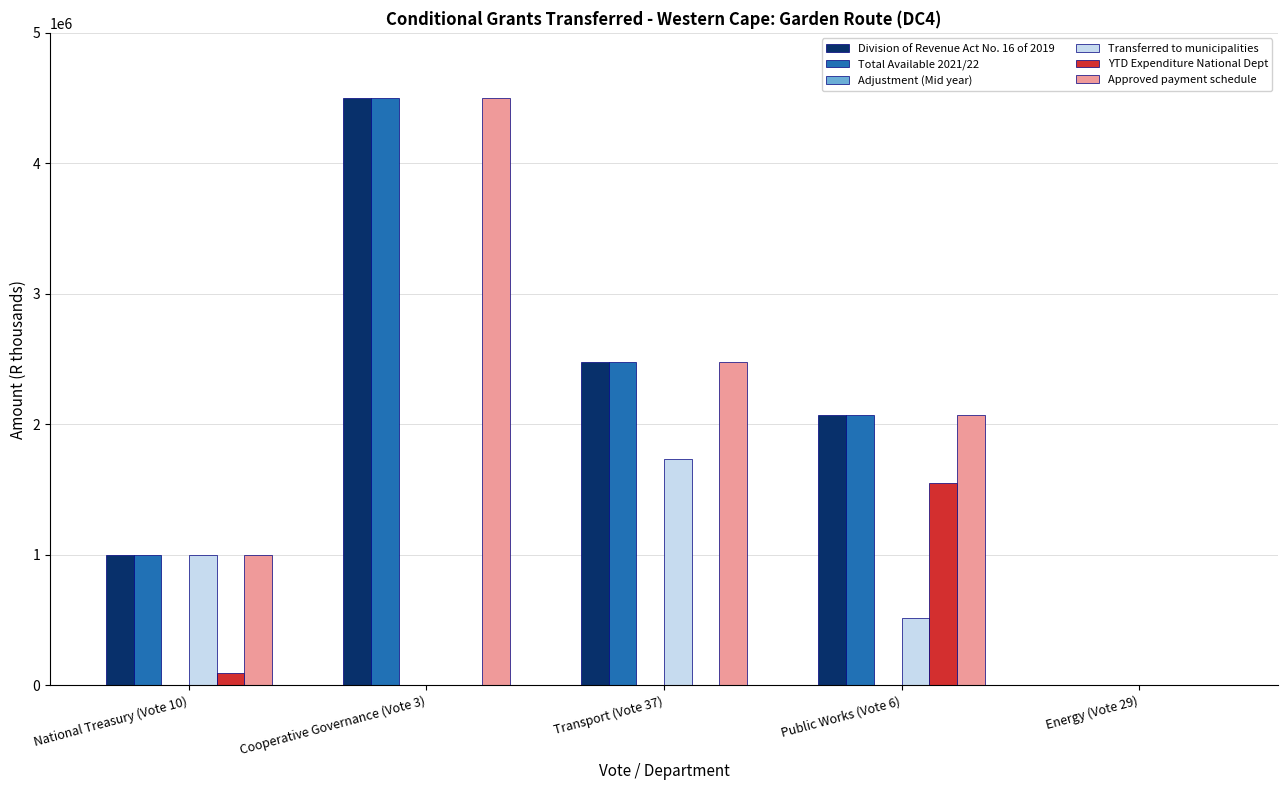

At which label is Total Available 2021/22 closest to 2250000?

Public Works (Vote 6)